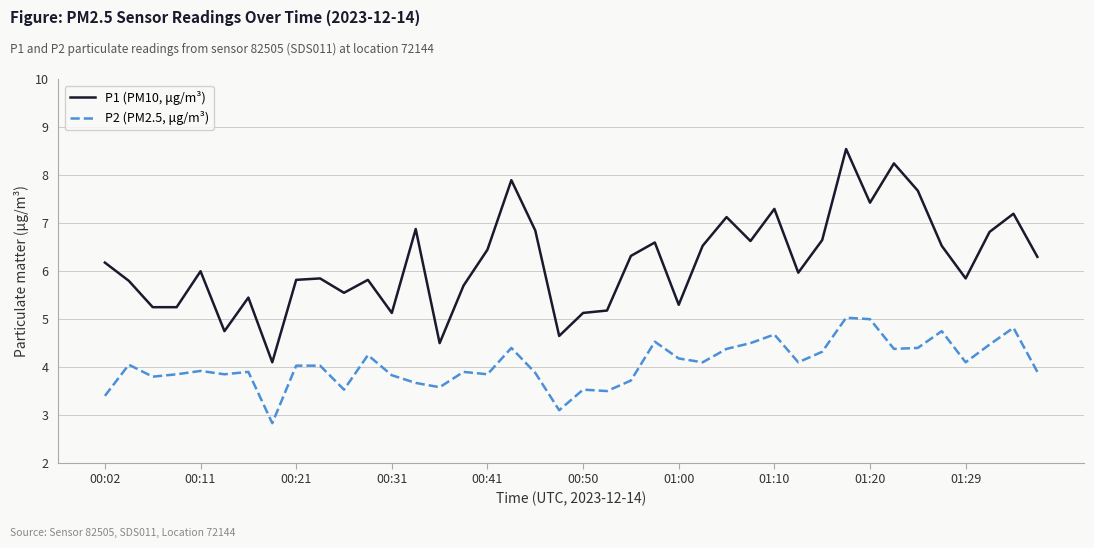

Which series has the widest spread of values?

P1 (PM10, μg/m³)